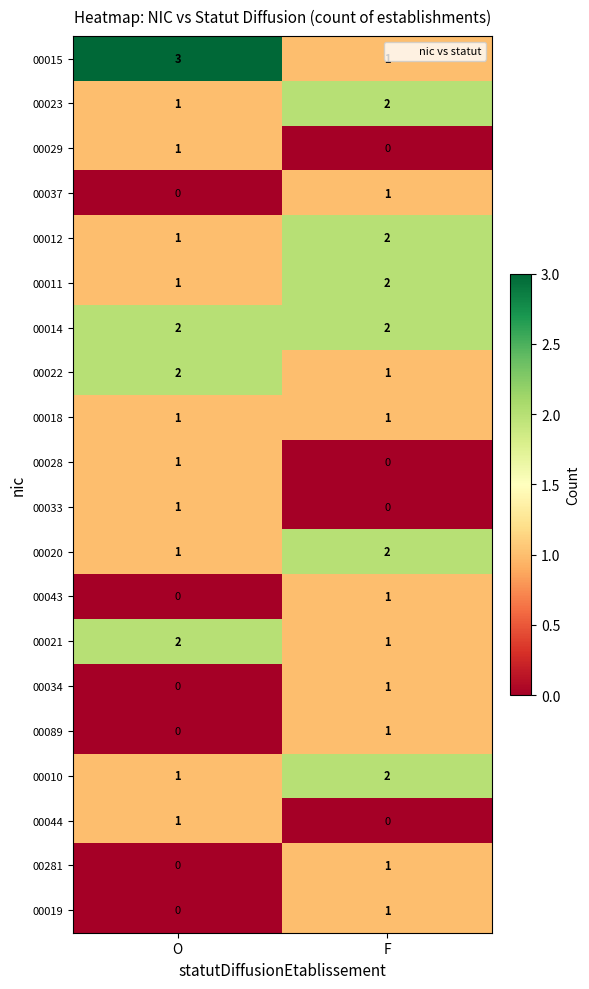

What is the maximum value for 00015?

3